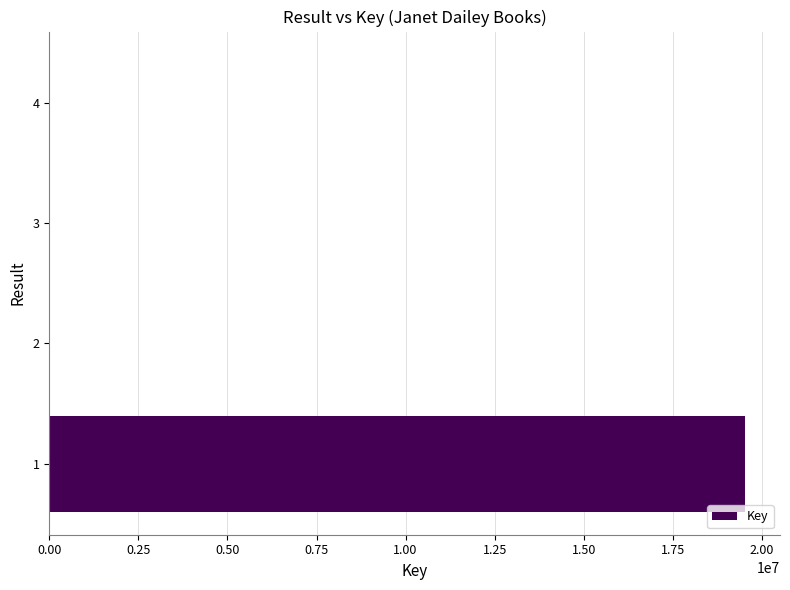

Are the bars grouped side by side (vs. stacked)?

No